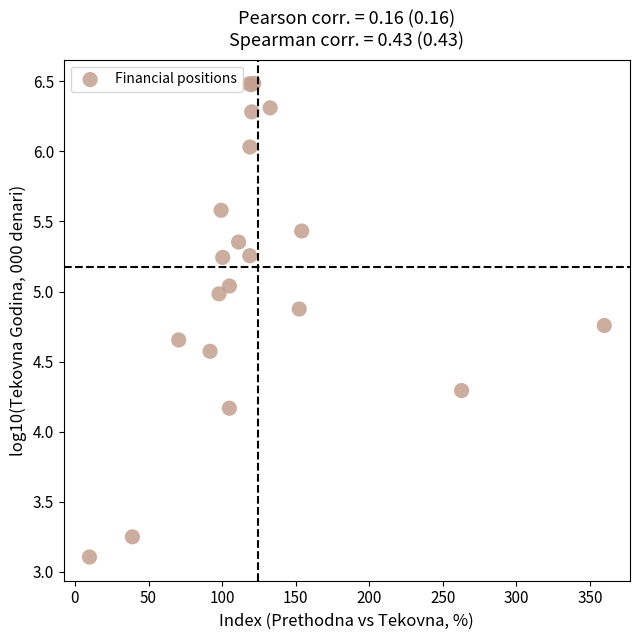

What Y value in the scatter plot is closest to 4?

4.2